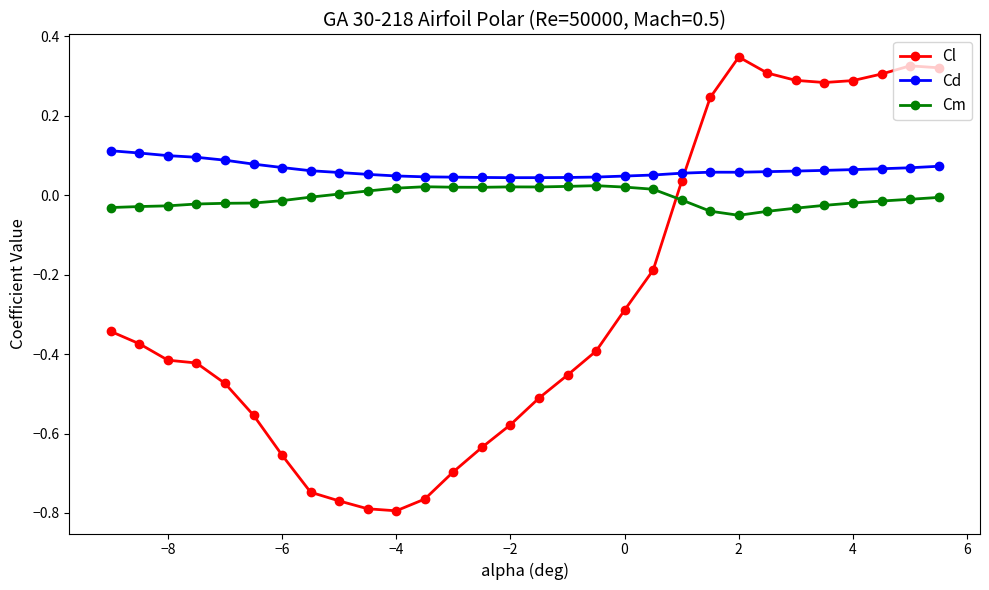

Which series has the largest range (max minus min)?

Cl